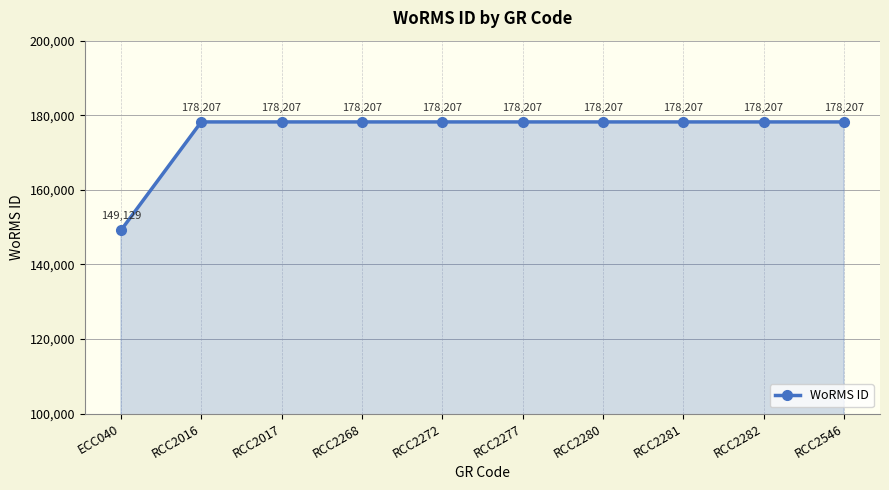

Reading left to right, what are all the values shown in this chart?

ECC040=149129	RCC2016=178207	RCC2017=178207	RCC2268=178207	RCC2272=178207	RCC2277=178207	RCC2280=178207	RCC2281=178207	RCC2282=178207	RCC2546=178207